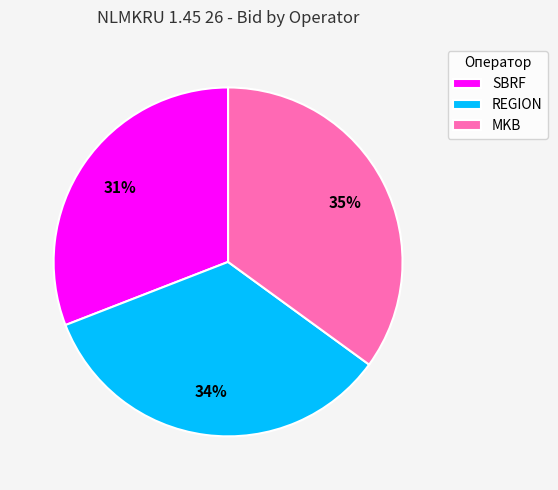

Does REGION represent more than half of the total?

No